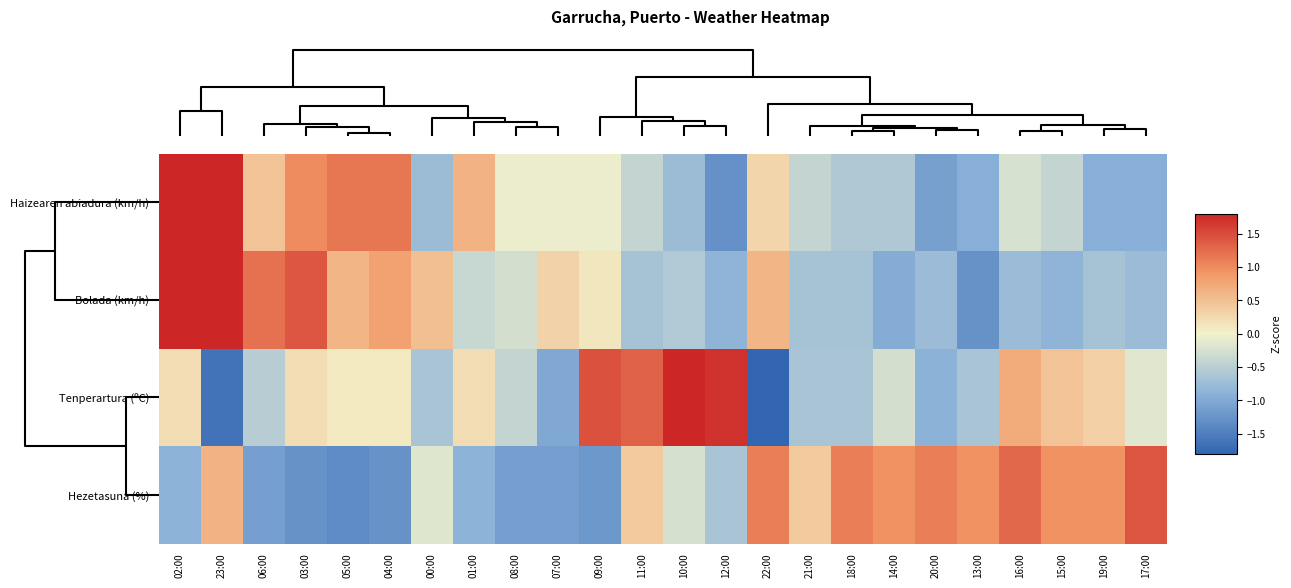

Reading left to right, list all the values displayed in this chart.

Haizearen abiadura (km/h): 02:00=2.7	23:00=2.0	06:00=0.5	03:00=1.0	05:00=1.2	04:00=1.2	00:00=-0.8	01:00=0.6	08:00=-0.1	07:00=-0.1	09:00=-0.1	11:00=-0.4	10:00=-0.8	12:00=-1.3	22:00=0.3	21:00=-0.4	18:00=-0.6	14:00=-0.6	20:00=-1.1	13:00=-0.9	16:00=-0.2	15:00=-0.4	19:00=-0.9	17:00=-0.9
Bolada (km/h): 02:00=2.2	23:00=2.4	06:00=1.2	03:00=1.4	05:00=0.6	04:00=0.8	00:00=0.5	01:00=-0.4	08:00=-0.3	07:00=0.3	09:00=0.1	11:00=-0.7	10:00=-0.6	12:00=-0.9	22:00=0.6	21:00=-0.7	18:00=-0.7	14:00=-1.0	20:00=-0.8	13:00=-1.3	16:00=-0.8	15:00=-0.9	19:00=-0.7	17:00=-0.8
Tenperartura (ºC): 02:00=0.2	23:00=-1.6	06:00=-0.5	03:00=0.2	05:00=0.1	04:00=0.1	00:00=-0.6	01:00=0.2	08:00=-0.4	07:00=-1.0	09:00=1.5	11:00=1.3	10:00=2.4	12:00=1.7	22:00=-1.9	21:00=-0.6	18:00=-0.6	14:00=-0.3	20:00=-0.9	13:00=-0.6	16:00=0.7	15:00=0.5	19:00=0.3	17:00=-0.1
Hezetasuna (%): 02:00=-0.9	23:00=0.6	06:00=-1.1	03:00=-1.3	05:00=-1.4	04:00=-1.3	00:00=-0.2	01:00=-0.9	08:00=-1.1	07:00=-1.1	09:00=-1.2	11:00=0.4	10:00=-0.2	12:00=-0.6	22:00=1.1	21:00=0.4	18:00=1.1	14:00=1.0	20:00=1.1	13:00=1.0	16:00=1.3	15:00=1.0	19:00=1.0	17:00=1.4